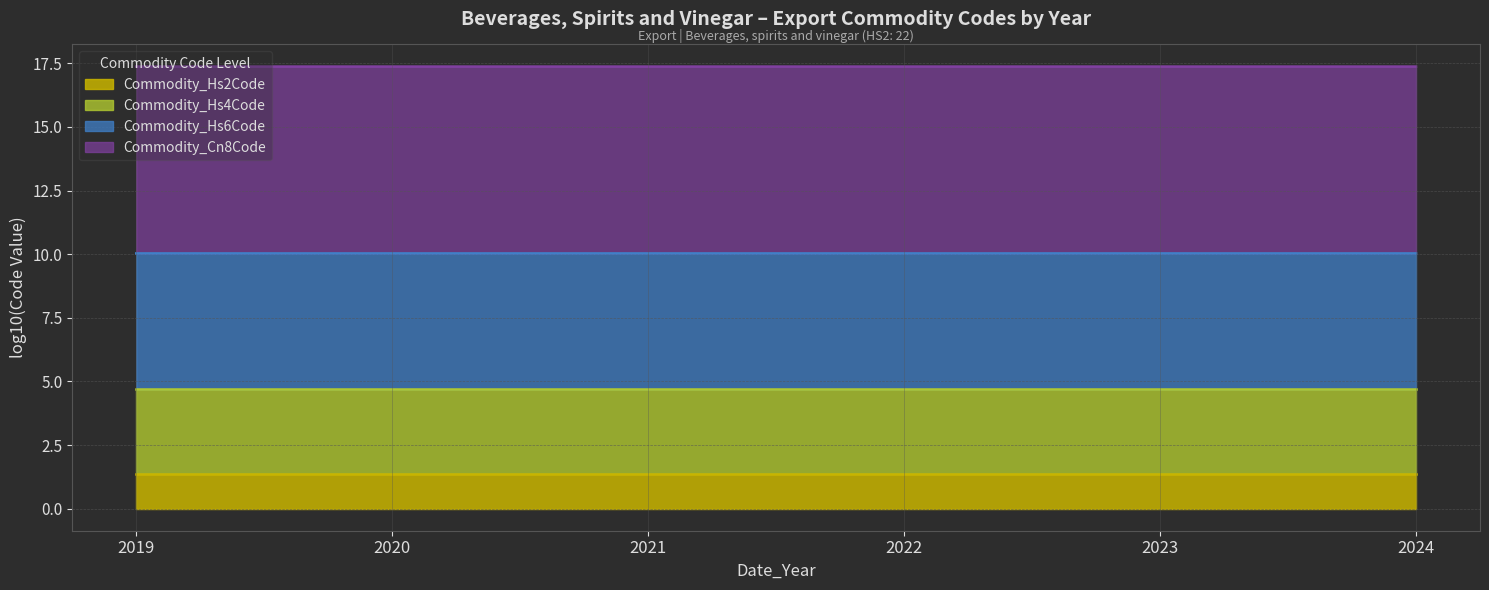

True or false: Commodity_Cn8Code and Commodity_Hs6Code intersect in this chart.

False